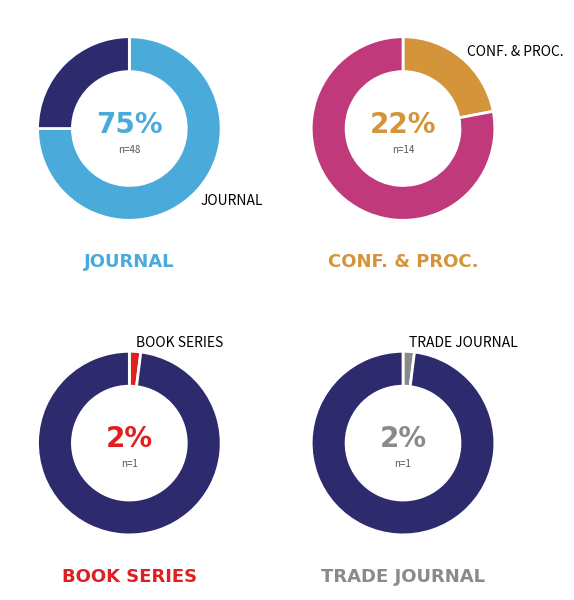

Which has a higher value, journal or trade journal?

journal